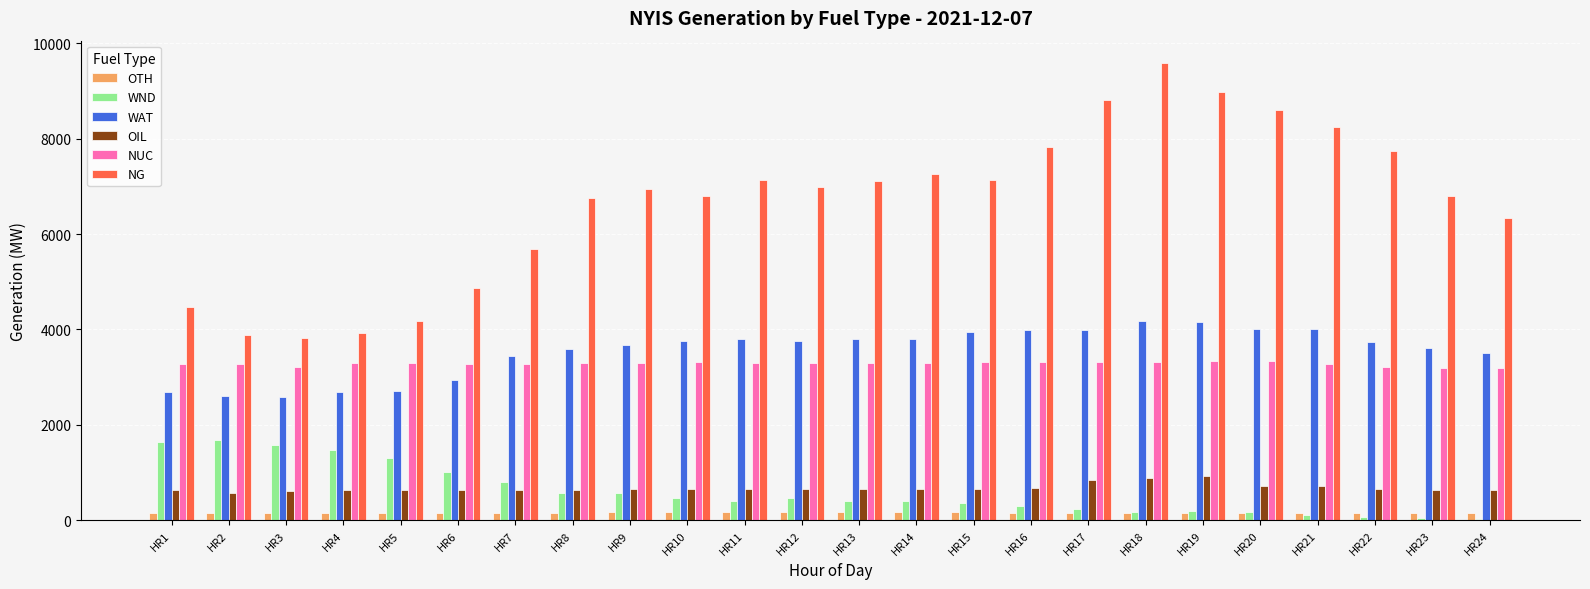

What is the sum of all NG values?

159830